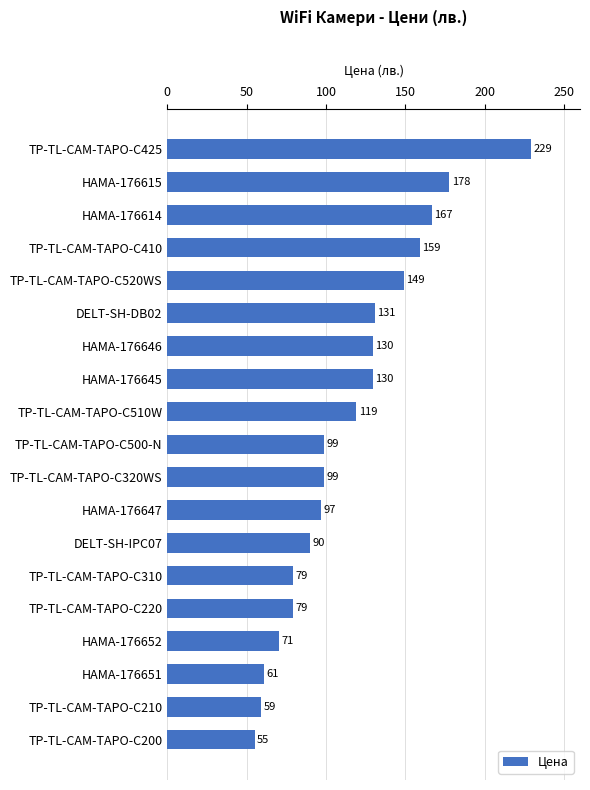

How many bars are there in total?

19